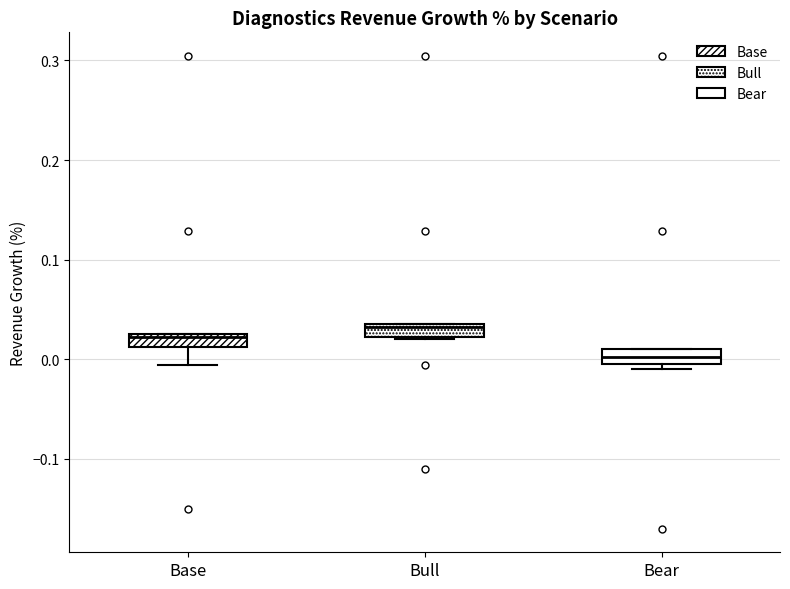

Where does the lower whisker of the box for Base end on the y-axis? The values are not printed on the chart, so give them approximately, as read against the axis.

-0.01